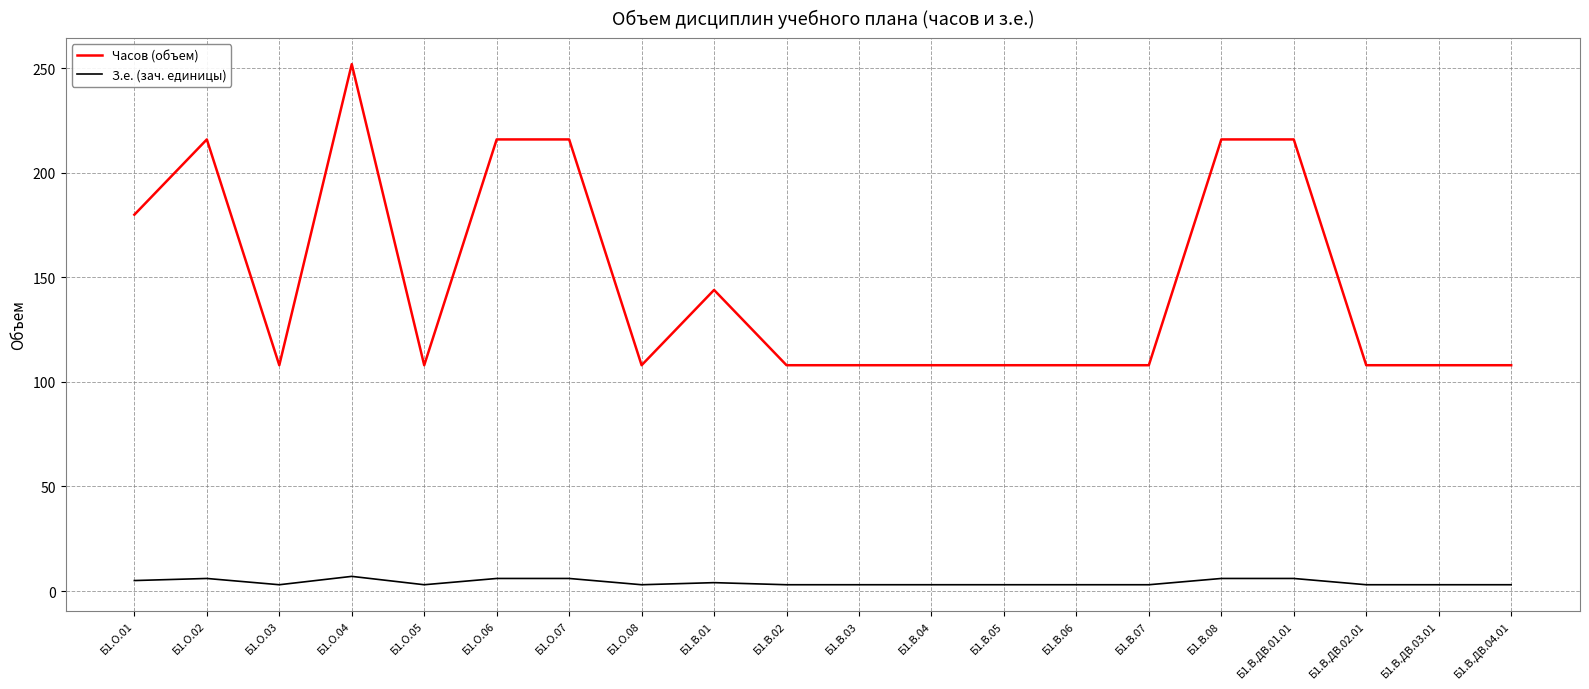

Which category has the highest value in the Часов (объем) series?

Б1.О.04